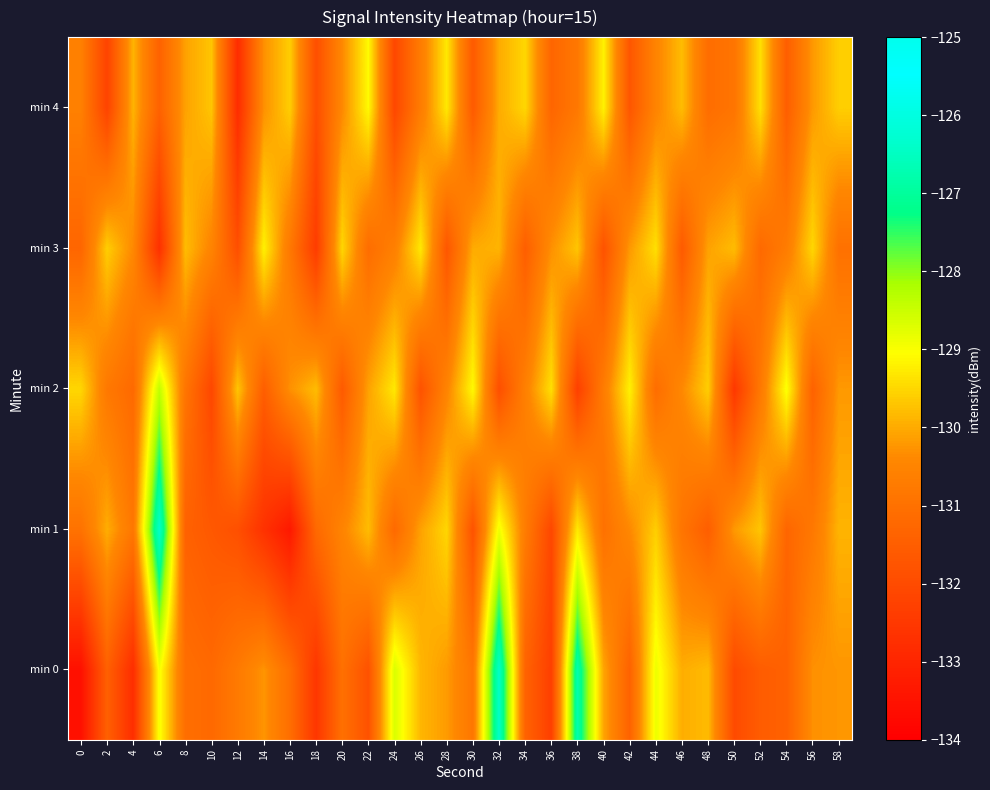

Reading left to right, transcribe all the data shown in this chart.

min 0: 0=-133.5	2=-131.4	4=-132.8	6=-129.0	8=-131.1	10=-131.2	12=-130.8	14=-130.2	16=-131.1	18=-132.6	20=-131.0	22=-131.8	24=-128.6	26=-129.9	28=-130.2	30=-130.8	32=-126.4	34=-131.4	36=-132.3	38=-126.8	40=-130.1	42=-131.4	44=-128.9	46=-130.0	48=-129.8	50=-132.0	52=-131.5	54=-131.4	56=-130.3	58=-130.2
min 1: 0=-131.0	2=-130.0	4=-130.8	6=-126.4	8=-131.4	10=-131.6	12=-131.9	14=-132.7	16=-133.3	18=-131.2	20=-130.5	22=-129.8	24=-131.2	26=-130.1	28=-129.5	30=-131.8	32=-128.9	34=-130.7	36=-132.1	38=-129.3	40=-131.0	42=-130.4	44=-129.6	46=-130.9	48=-131.5	50=-130.2	52=-129.7	54=-131.3	56=-130.8	58=-129.9
min 2: 0=-129.5	2=-130.8	4=-131.2	6=-128.4	8=-130.9	10=-132.1	12=-129.7	14=-131.5	16=-130.3	18=-129.8	20=-131.6	22=-130.1	24=-129.3	26=-131.8	28=-130.5	30=-129.1	32=-131.9	34=-130.6	36=-129.4	38=-132.3	40=-130.7	42=-129.2	44=-131.1	46=-130.4	48=-129.6	50=-132.5	52=-130.8	54=-129.0	56=-131.4	58=-130.2
min 3: 0=-131.3	2=-129.6	4=-130.4	6=-132.7	8=-129.8	10=-130.5	12=-131.9	14=-129.2	16=-130.8	18=-132.4	20=-129.5	22=-131.1	24=-130.6	26=-129.3	28=-131.7	30=-130.0	32=-129.9	34=-131.5	36=-130.3	38=-129.7	40=-131.8	42=-130.2	44=-129.4	46=-131.6	48=-130.1	50=-129.8	52=-131.2	54=-130.7	56=-129.5	58=-131.0
min 4: 0=-130.6	2=-132.2	4=-129.9	6=-131.4	8=-130.1	10=-129.7	12=-132.8	14=-130.3	16=-129.6	18=-131.9	20=-130.4	22=-129.1	24=-132.1	26=-130.7	28=-129.3	30=-131.6	32=-130.0	34=-129.5	36=-131.3	38=-130.8	40=-129.2	42=-131.7	44=-130.5	46=-129.8	48=-131.1	50=-130.9	52=-129.4	54=-131.5	56=-130.2	58=-129.6